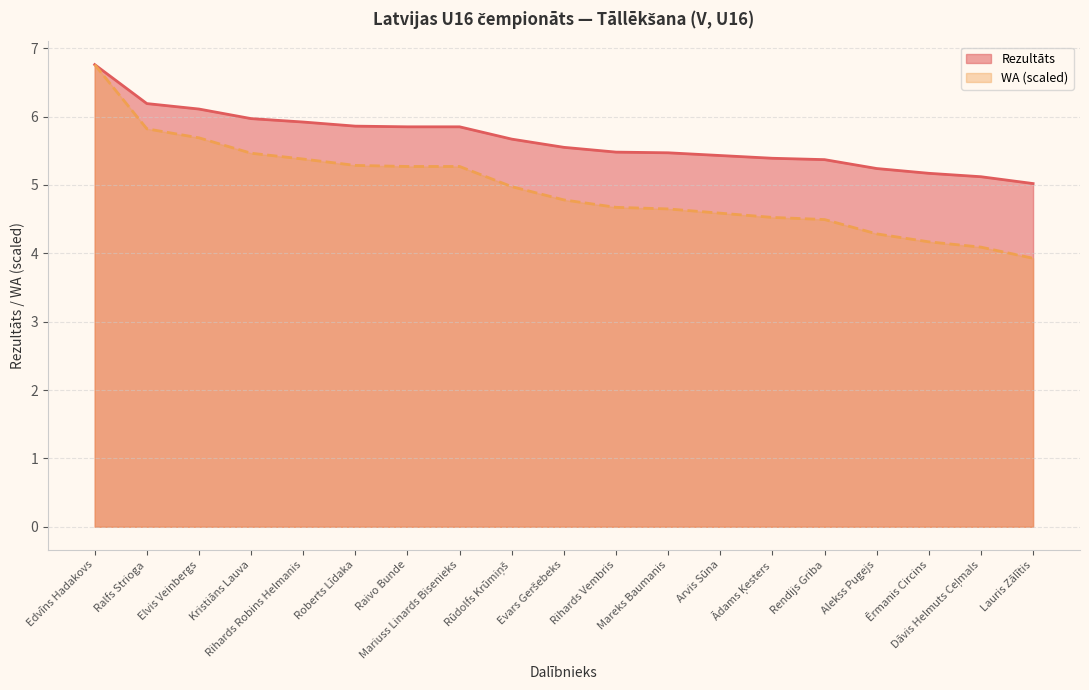

How many data points in WA are above 4?

18